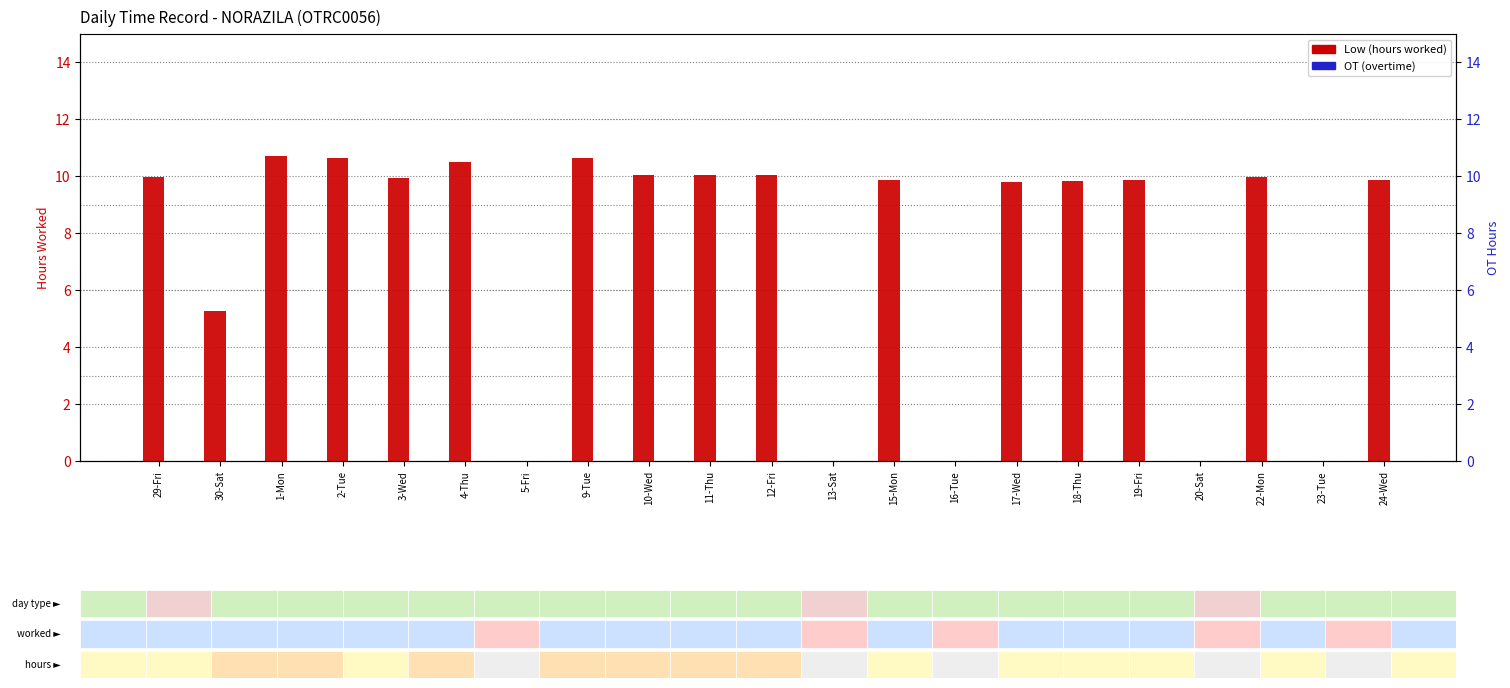

Are the bars grouped side by side (vs. stacked)?

Yes